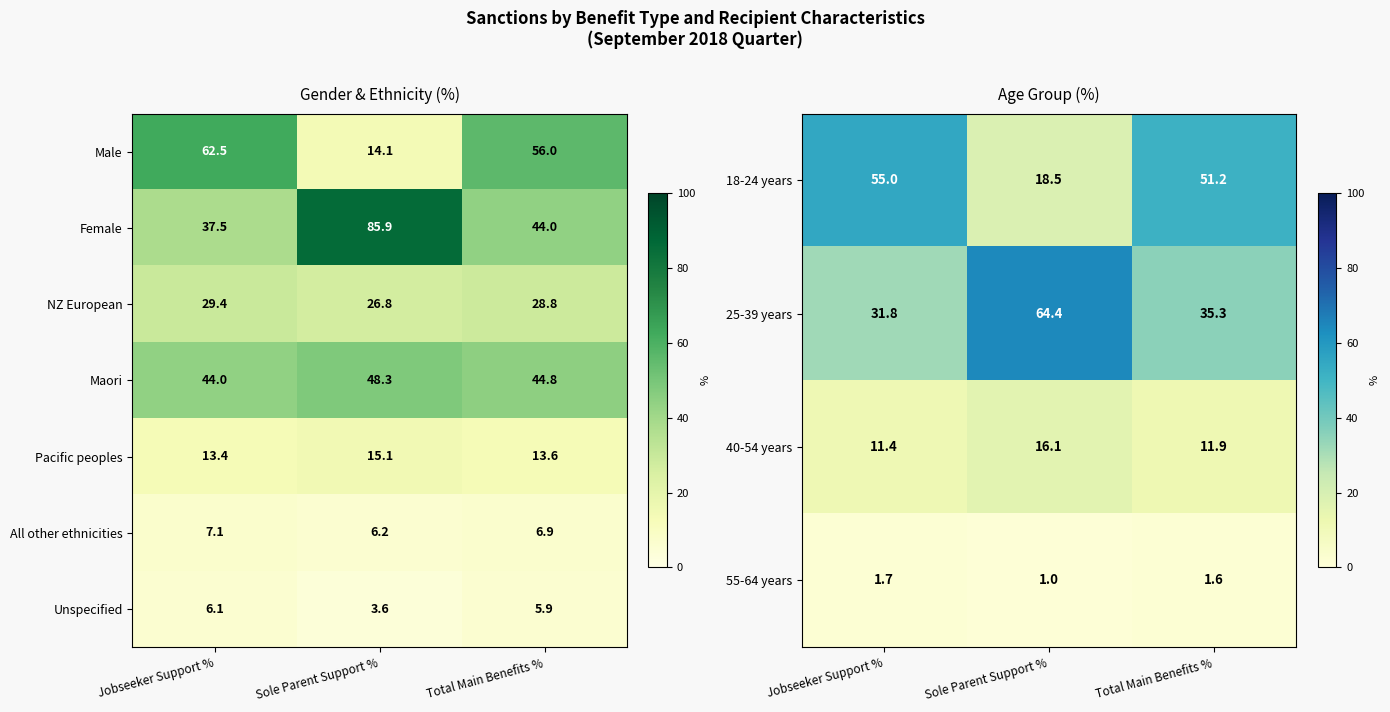

How many data points does each series have?

3